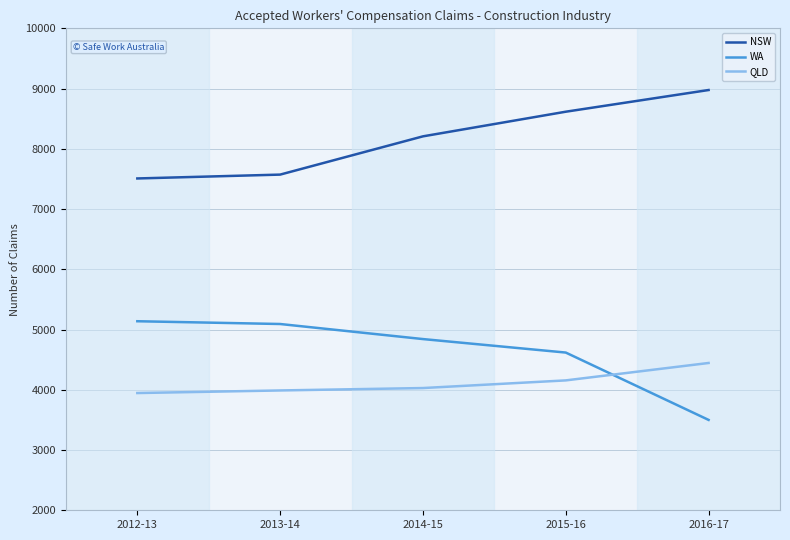

What is the difference between the QLD values at 2014-15 and 2016-17?

416